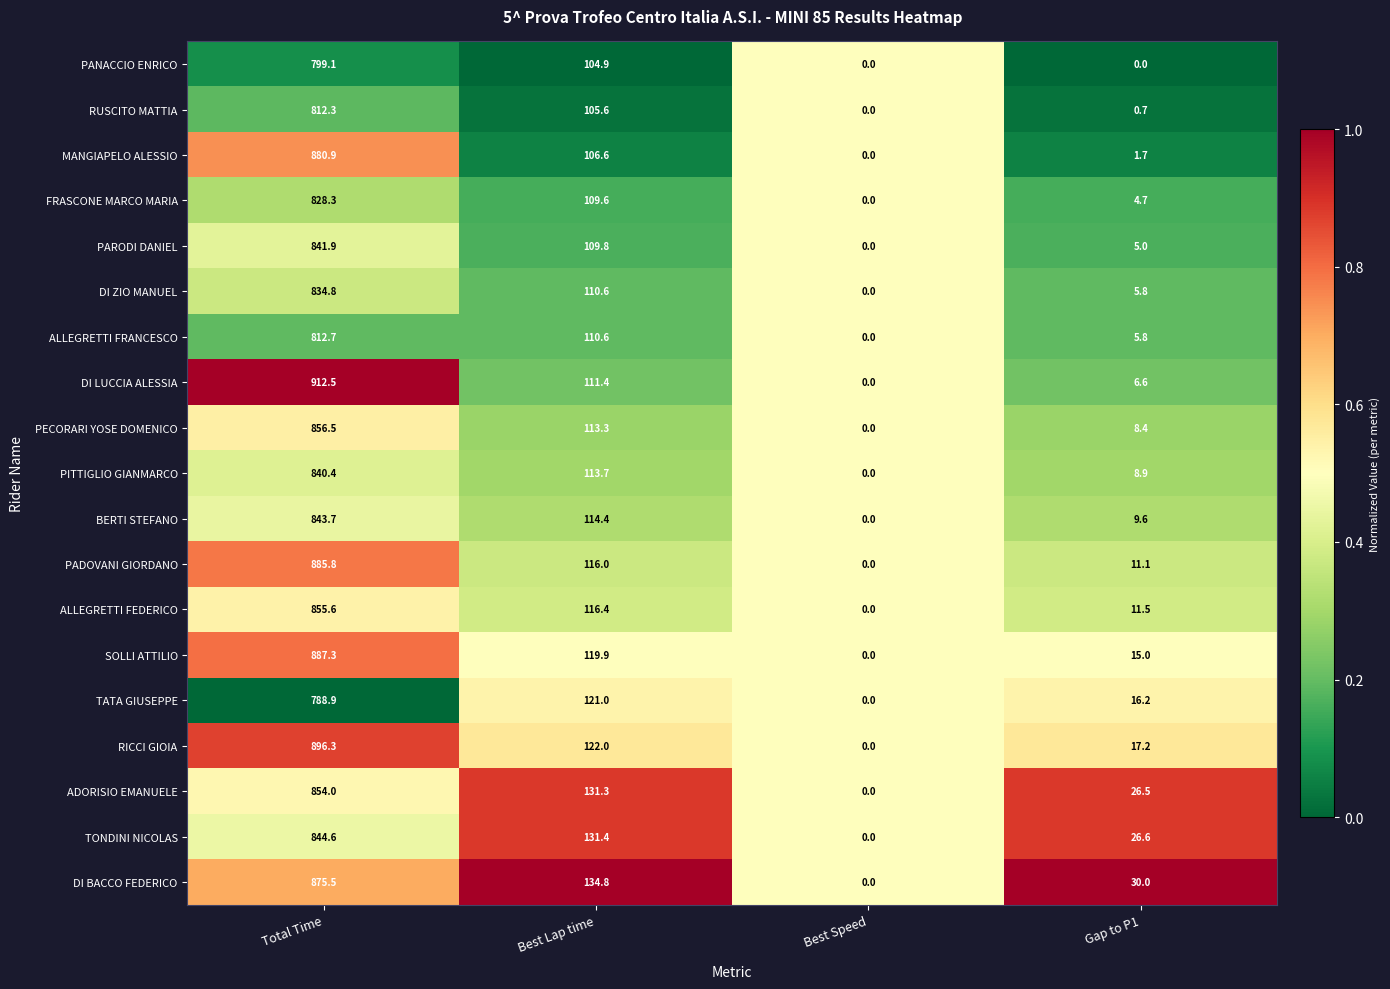

Which series changed the most between Best Speed and Gap to P1?

DI BACCO FEDERICO